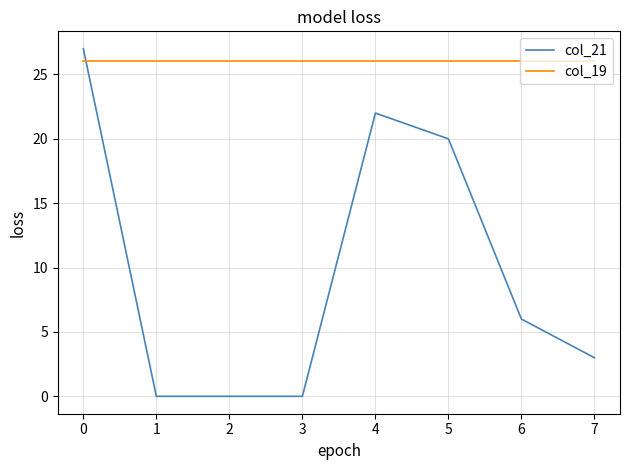

What is the total value across all series at 3?

26.0